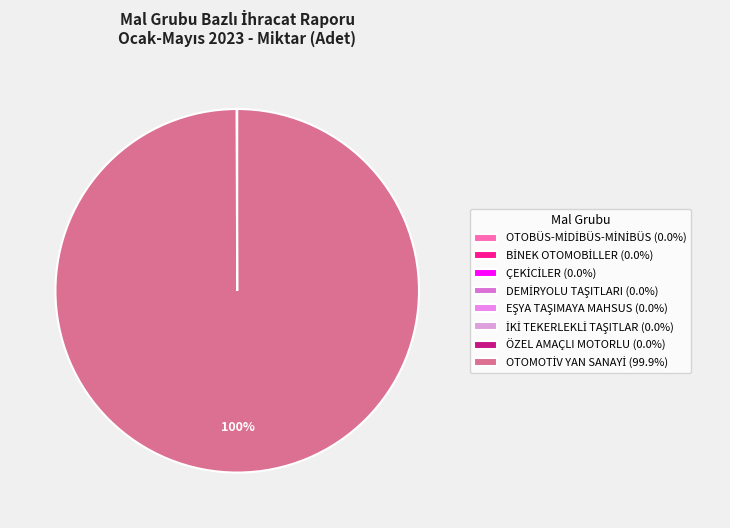

What percentage is the OTOMOTİV YAN SANAYİ slice, to the nearest percent?

100%